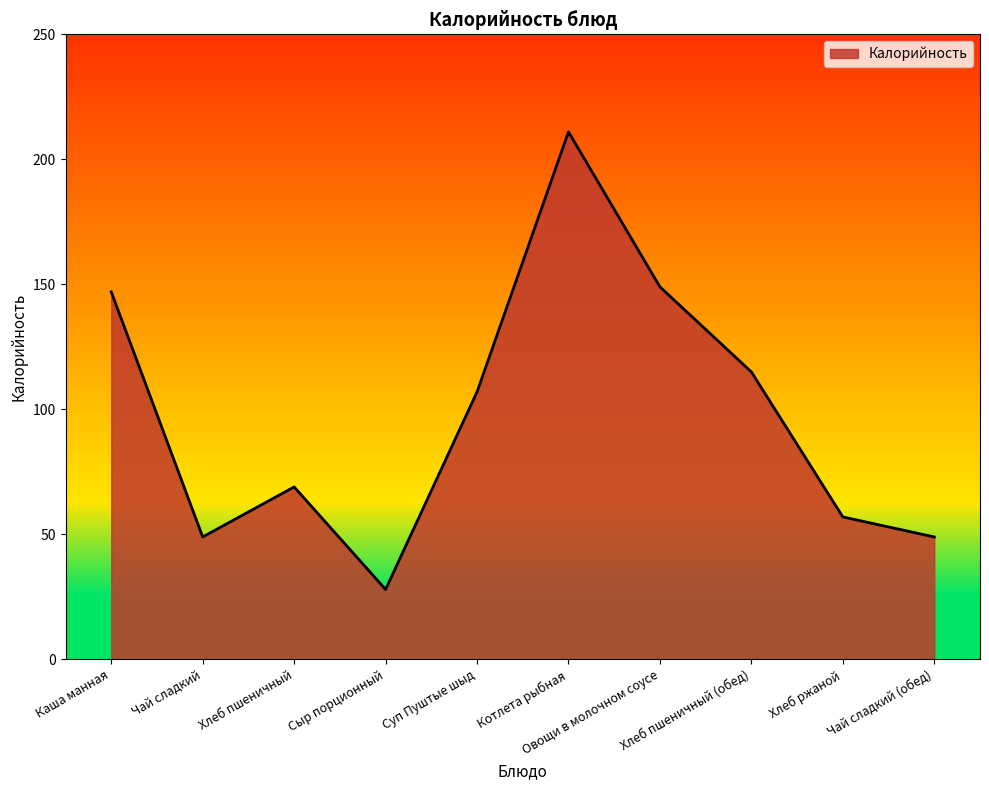

What is the change in value from Каша манная to Сыр порционный?

-119